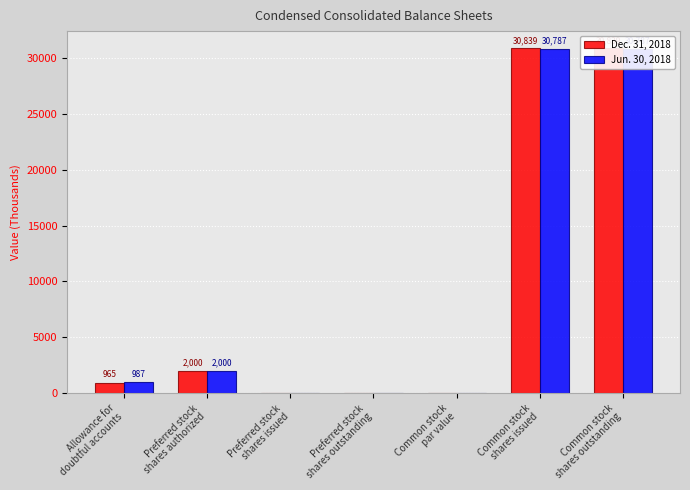

Reading left to right, what are all the values shown in this chart?

Dec. 31, 2018: Allowance for
doubtful accounts=965	Preferred stock
shares authorized=2000	Preferred stock
shares issued=0	Preferred stock
shares outstanding=0	Common stock
par value=0	Common stock
shares issued=30839	Common stock
shares outstanding=30839
Jun. 30, 2018: Allowance for
doubtful accounts=987	Preferred stock
shares authorized=2000	Preferred stock
shares issued=0	Preferred stock
shares outstanding=0	Common stock
par value=0	Common stock
shares issued=30787	Common stock
shares outstanding=30787